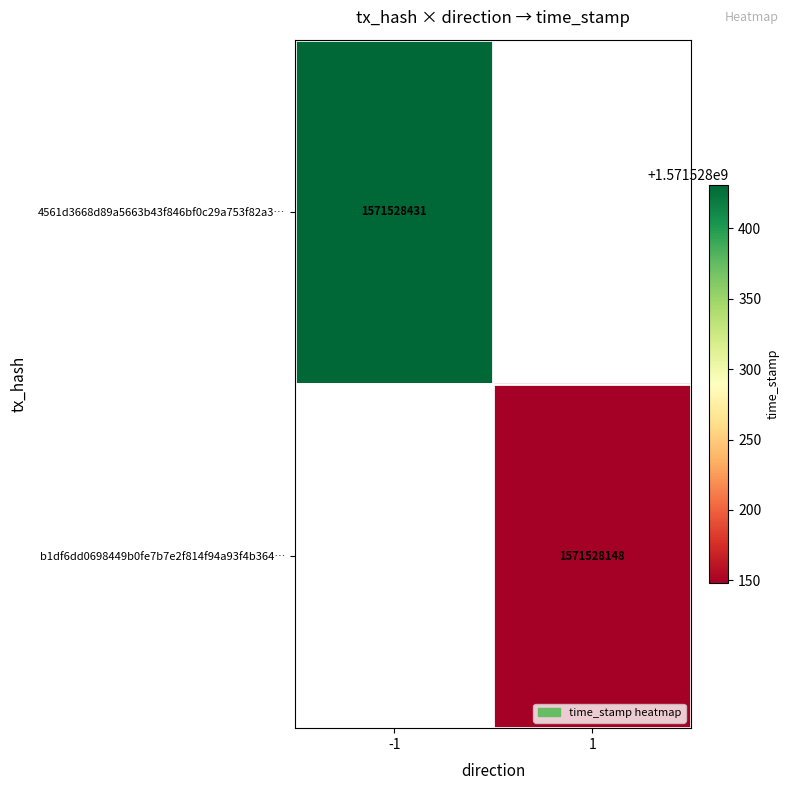

Which series has the widest spread of values?

4561d3668d89a5663b43f846bf0c29a753f82a3